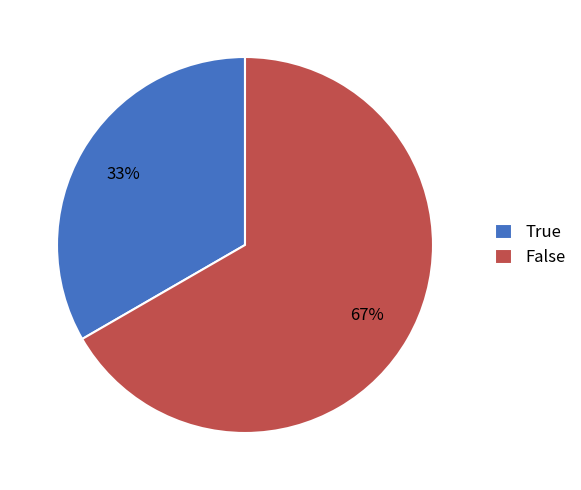

How many segments does this pie chart have?

2